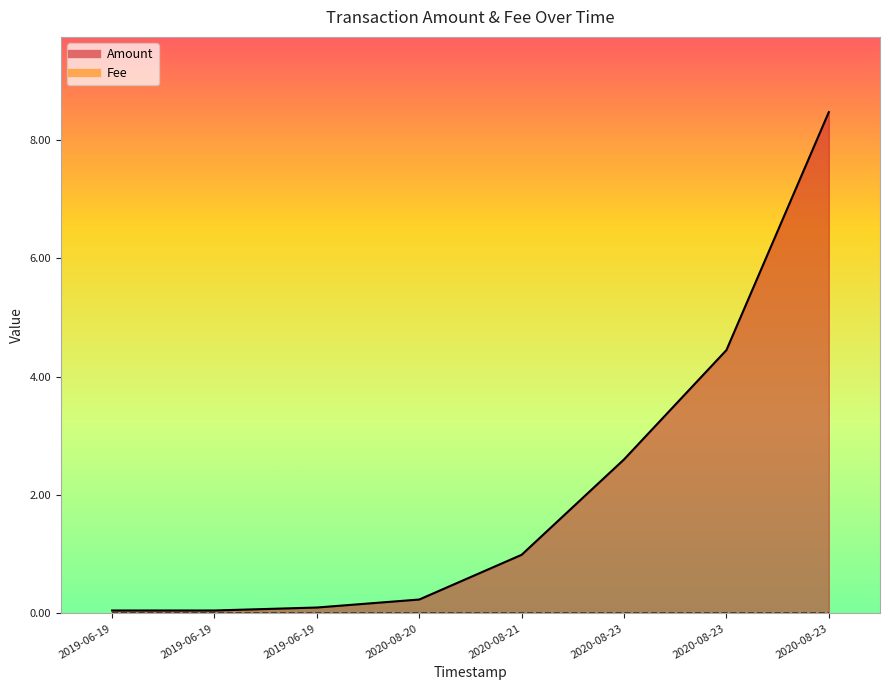

What is the difference between the maximum and minimum values?

8.4